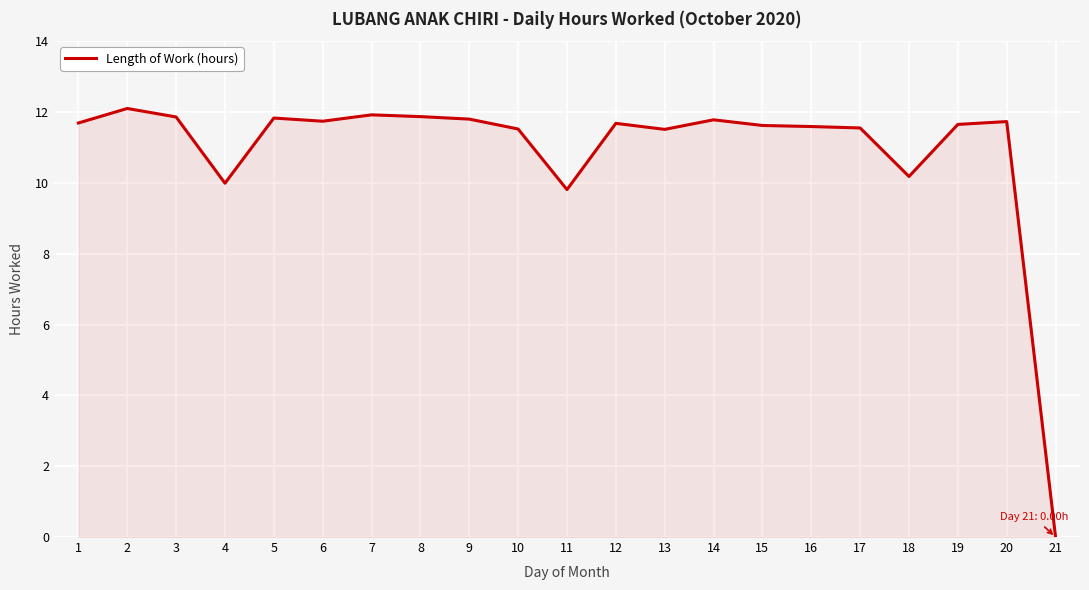

What is the approximate value at 15?

11.6